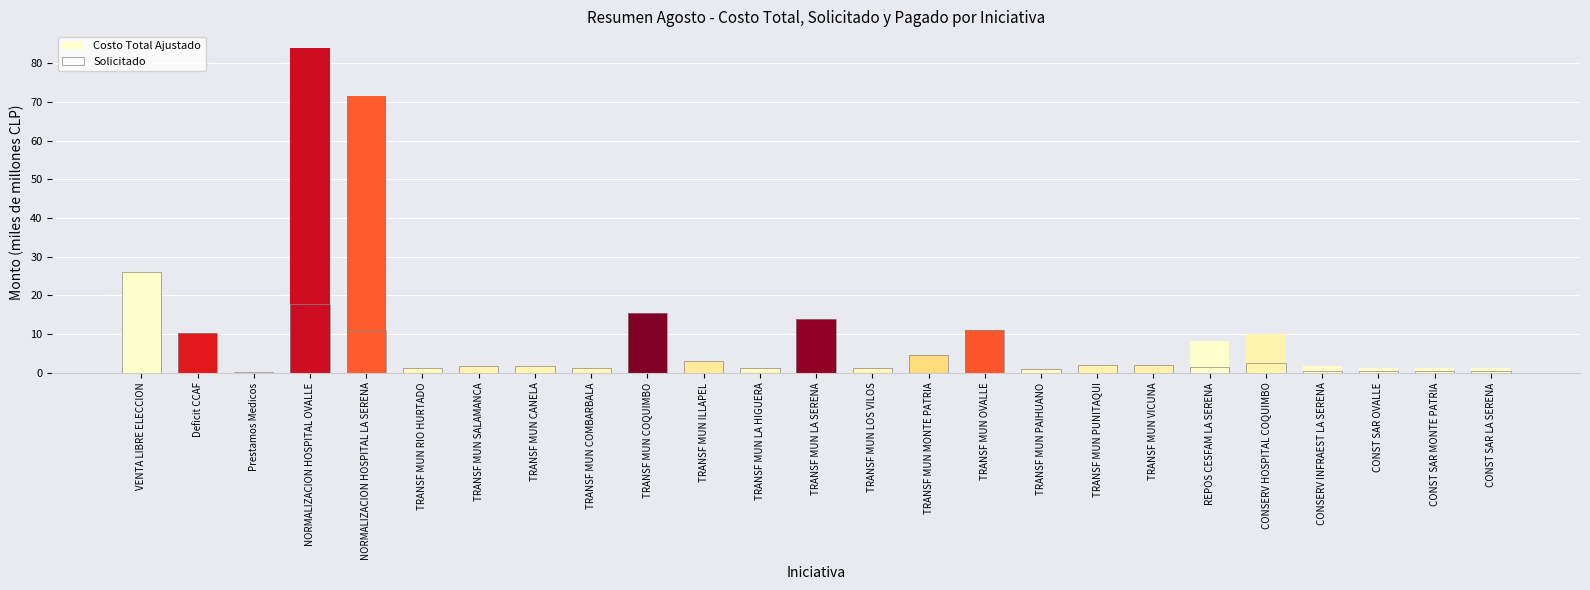

At which category is the sum across all series the highest?

NORMALIZACION HOSPITAL OVALLE